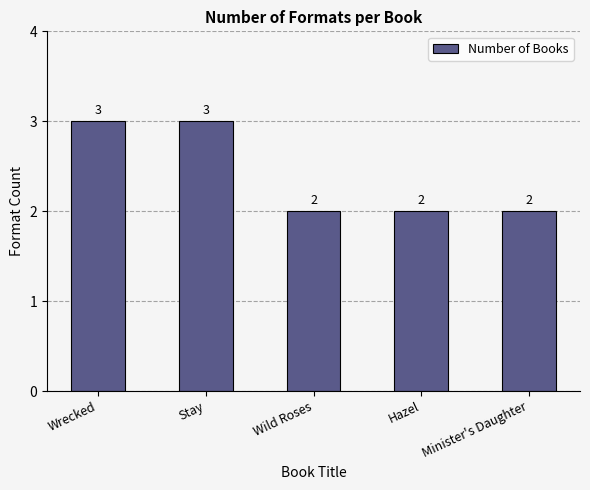

What is the label of the 2nd bar from the right?

Hazel